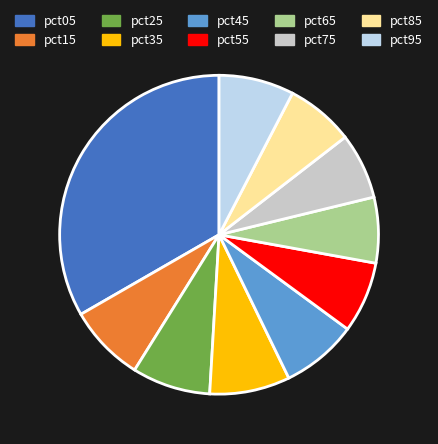

Is the sum of pct55 and pct25 greater than half?

No